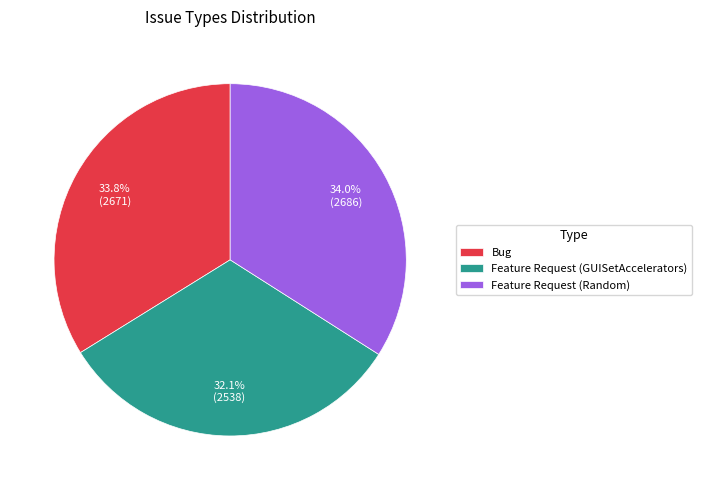

Combined, do Feature Request (GUISetAccelerators) and Bug account for over 50%?

Yes